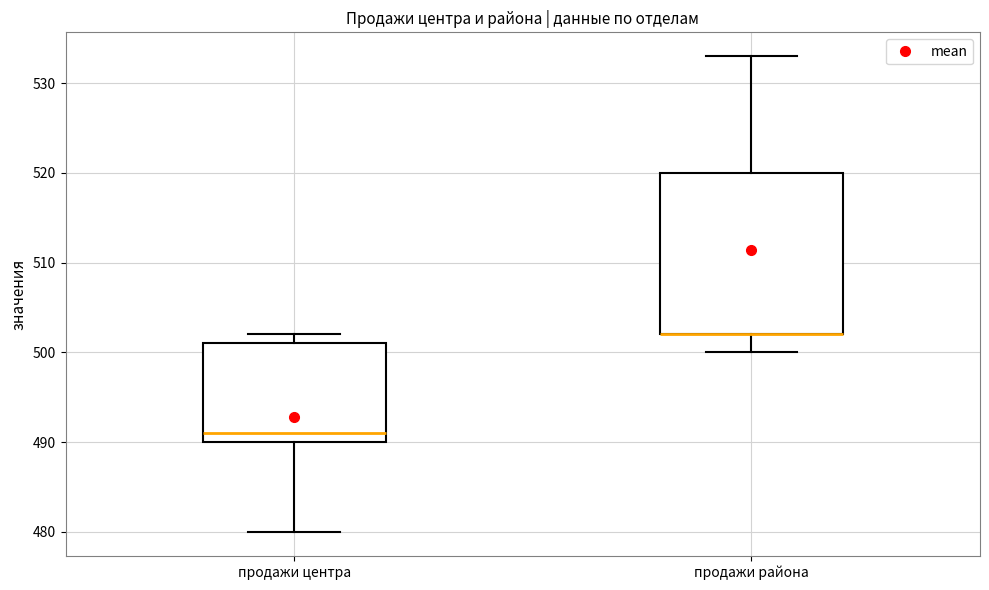

Reading left to right, transcribe this box plot: for each box, give where its median line is, the range the box spans, and where its two whiskers end, as read against the y-axis. The values are not printed on the chart, so give them approximately, as read against the axis.

продажи центра: median 491, box 490 to 501, whiskers 480 to 502
продажи района: median 502 (drawn on the box's lower edge), box 502 to 520, whiskers 500 to 533